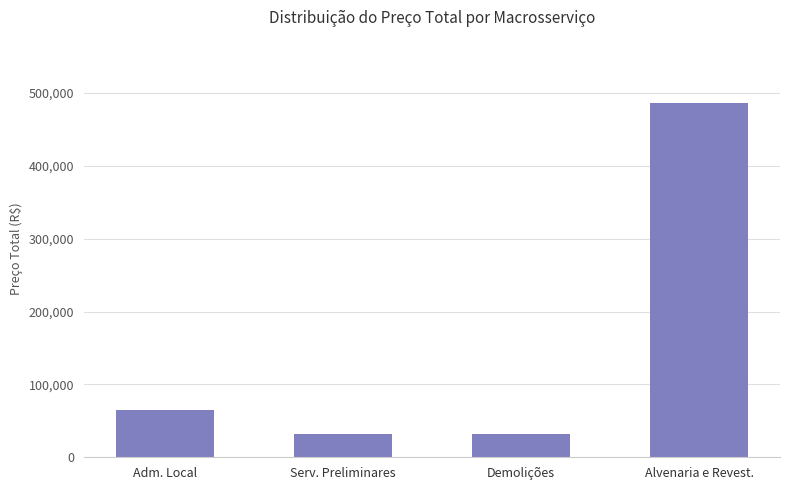

Where does the data first go above 64555?

Adm. Local